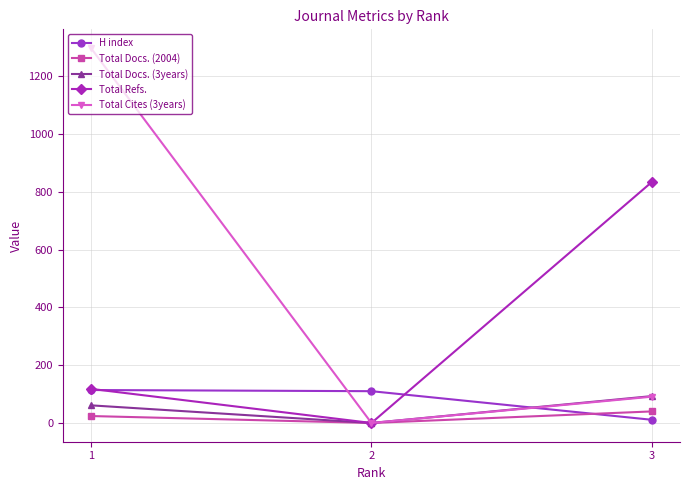

Which series has the widest spread of values?

Total Cites (3years)